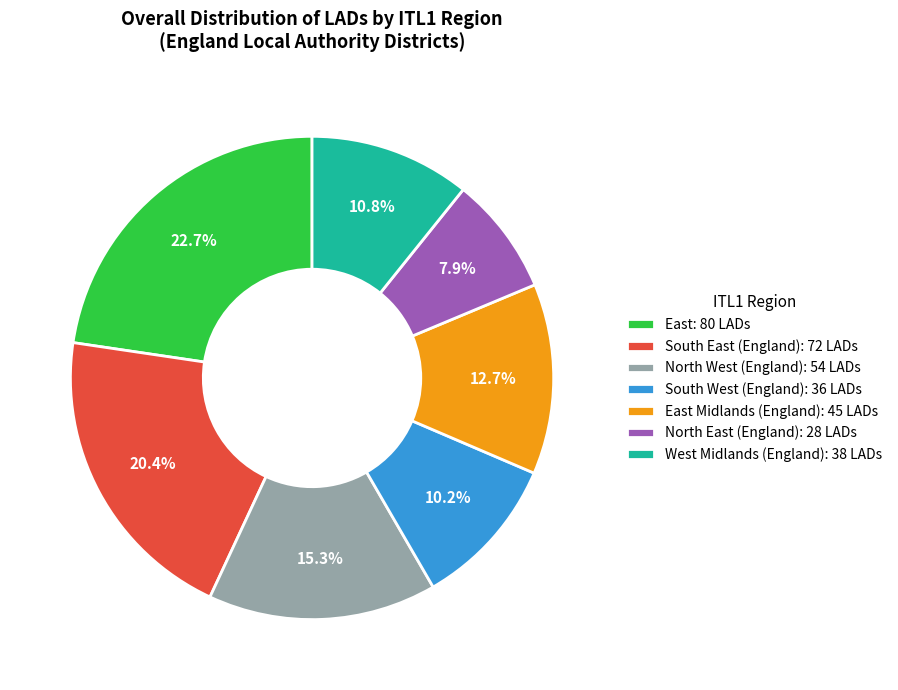

Count the number of slices in the pie.

7